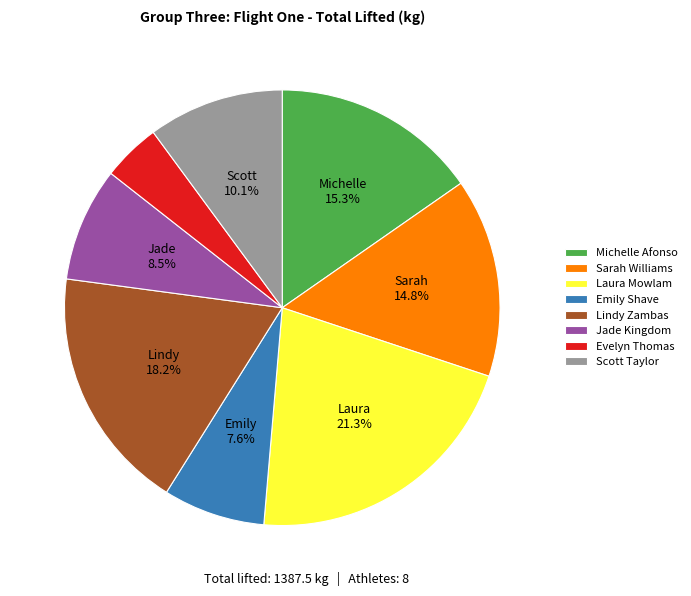

What percentage is NOT represented by Laura Mowlam?

78.7%